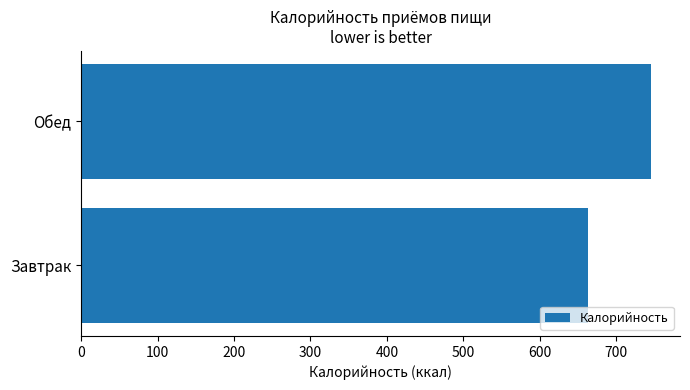

Between Обед and Завтрак, which is larger?

Обед